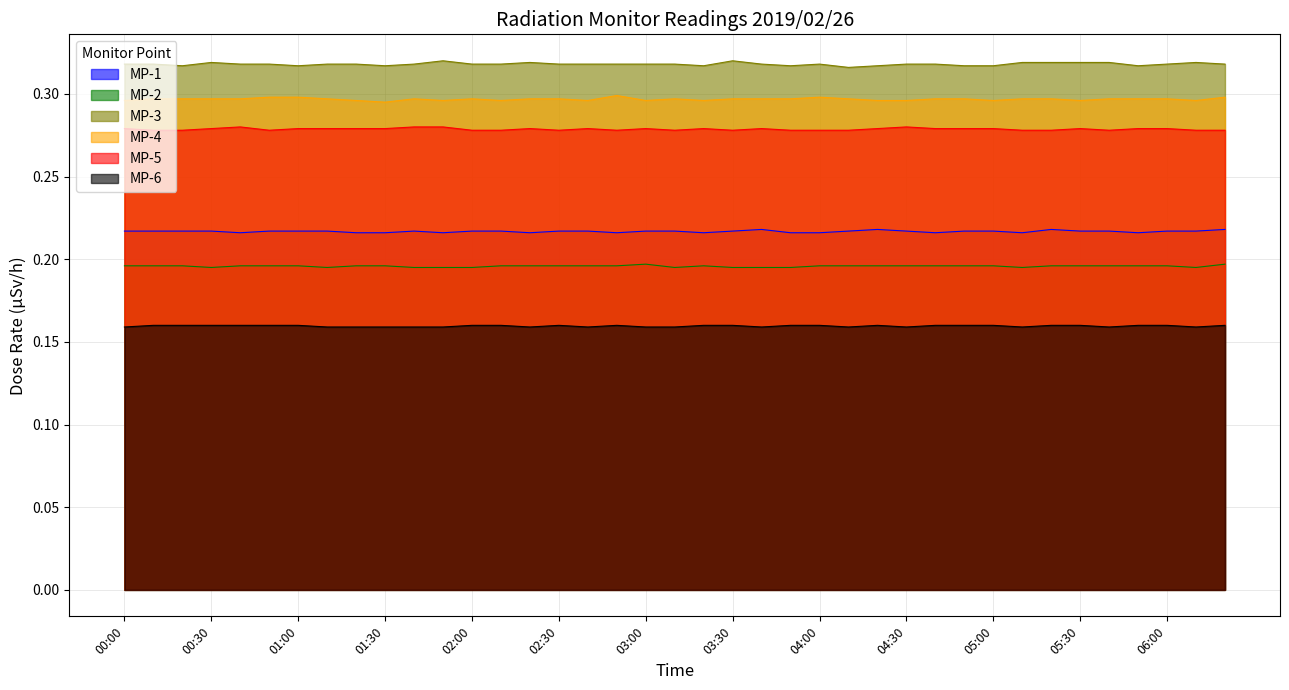

True or false: MP-3 and MP-2 cross at least once.

False